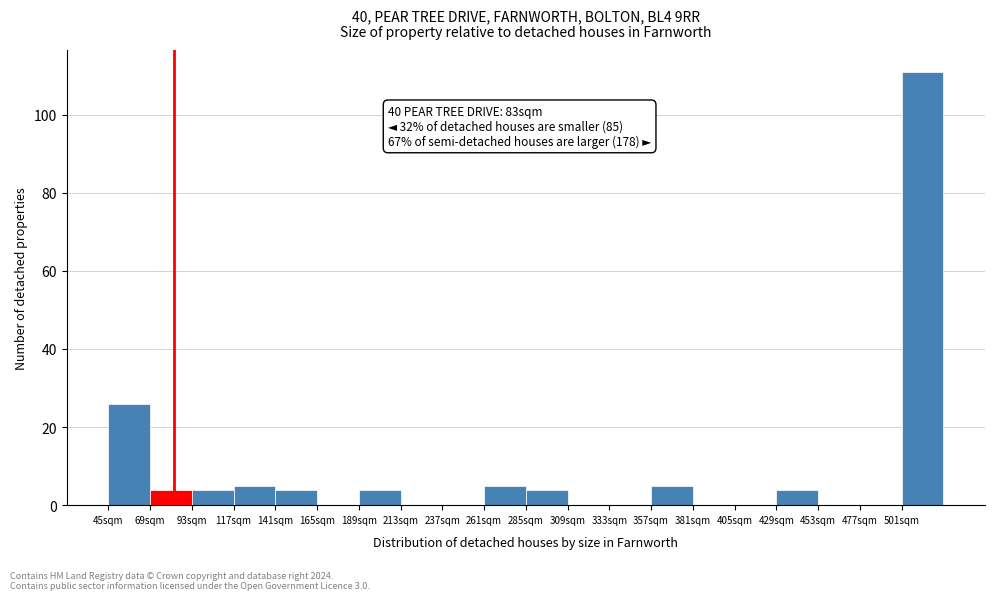

Over which range of the x-axis is the bar tallest?

501 to 525